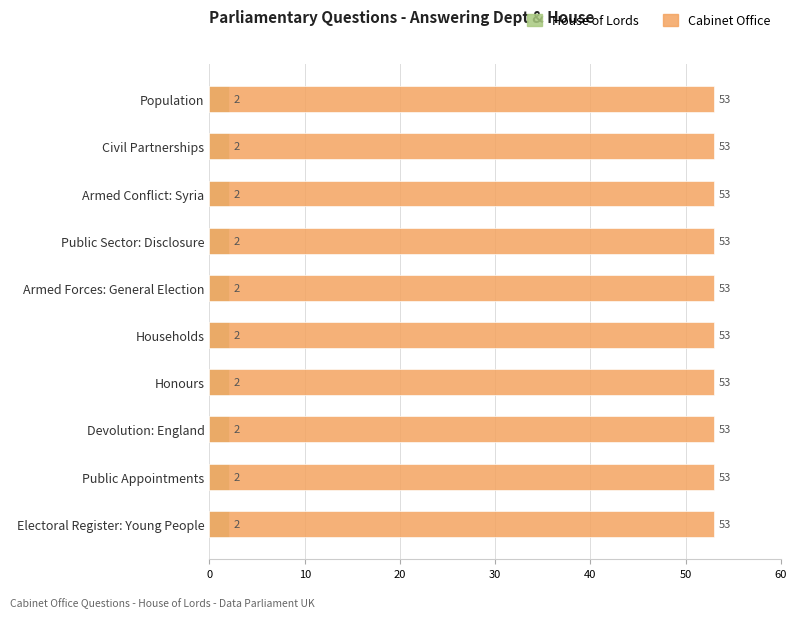

Which label corresponds to the largest value in the chart?

Population